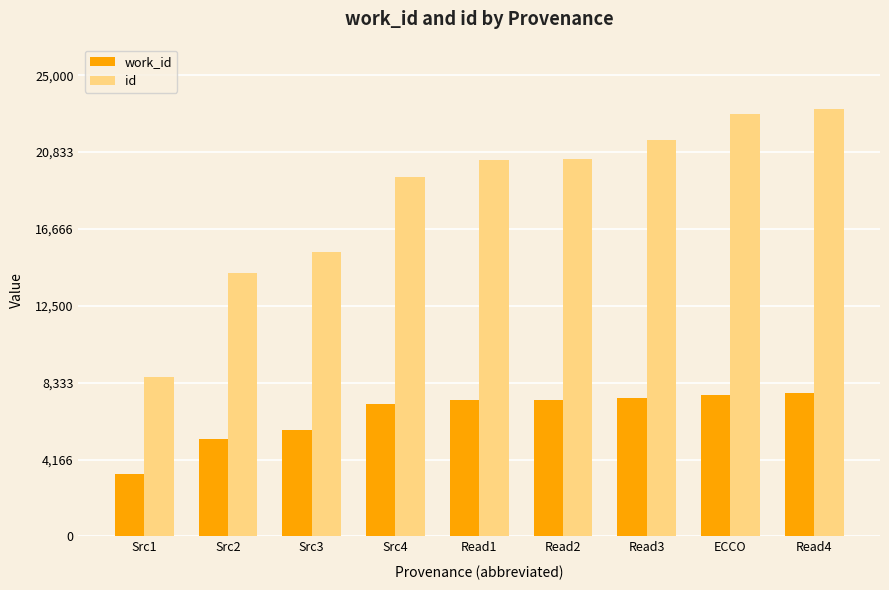

Is the value of work_id at Read3 greater than the value of id at ECCO?

No